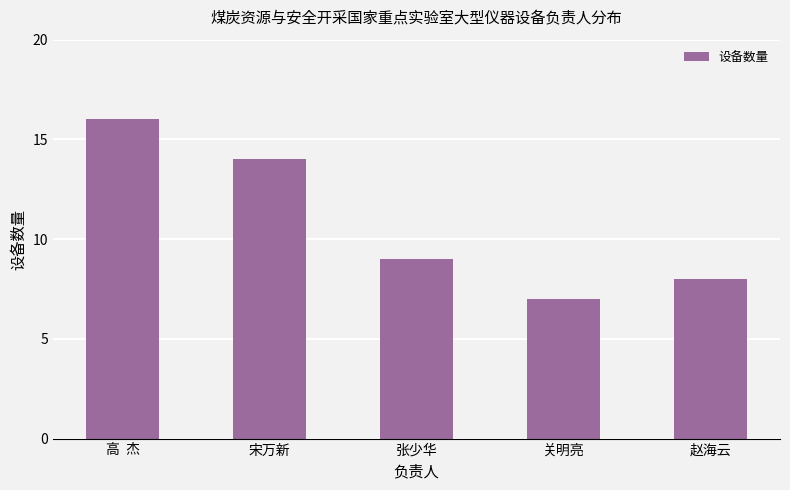

What position from the right is 赵海云?

1